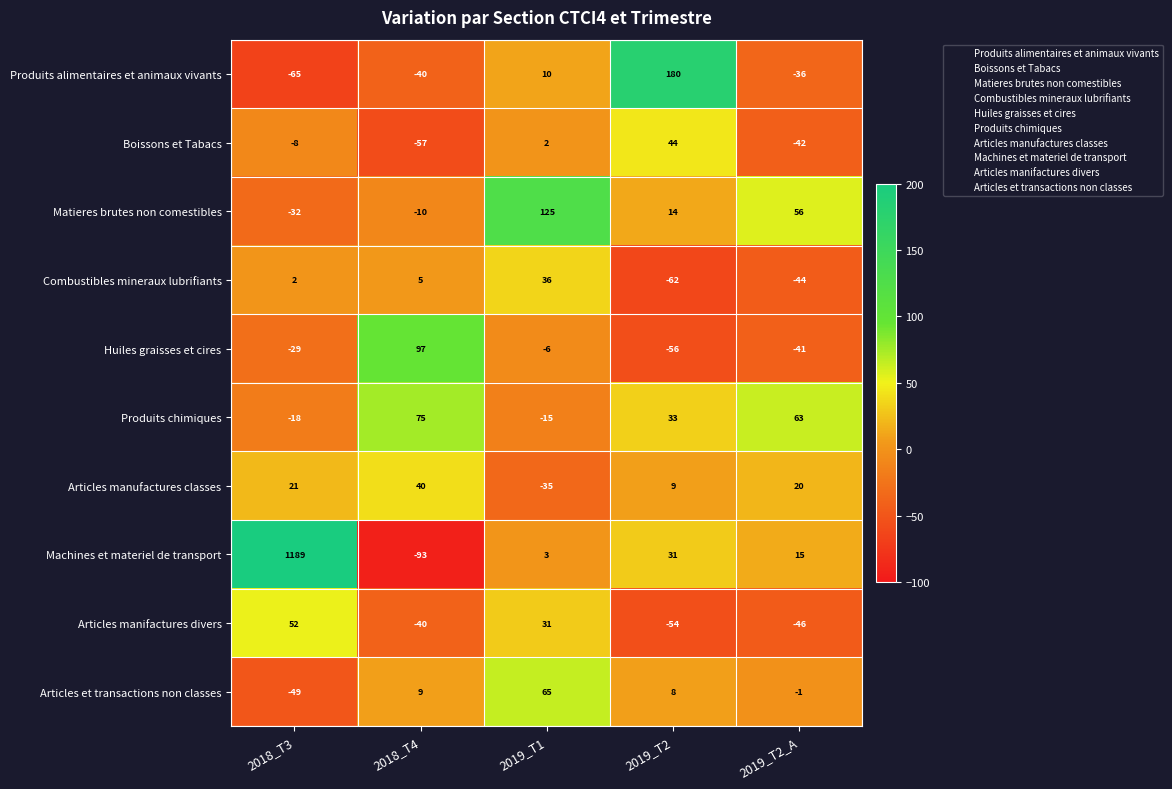

List the series in order of their peak value, lowest first.

Combustibles mineraux lubrifiants, Articles manufactures classes, Boissons et Tabacs, Articles manifactures divers, Articles et transactions non classes, Produits chimiques, Huiles graisses et cires, Matieres brutes non comestibles, Produits alimentaires et animaux vivants, Machines et materiel de transport